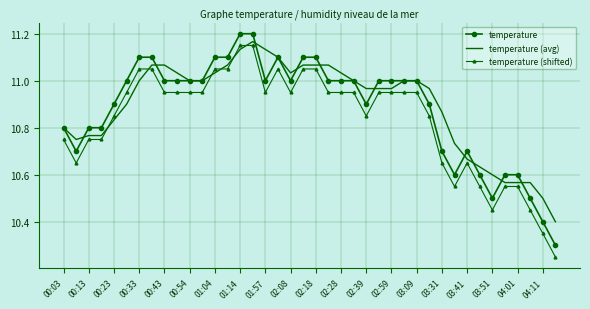

True or false: temperature and temperature (shifted) cross at least once.

False